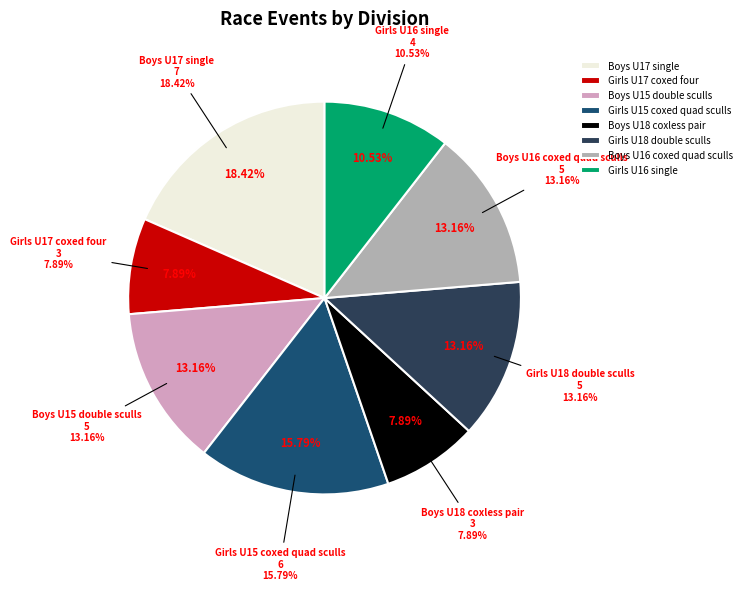

True or false: Girls U15 coxed quad sculls accounts for 16% of the total.

True